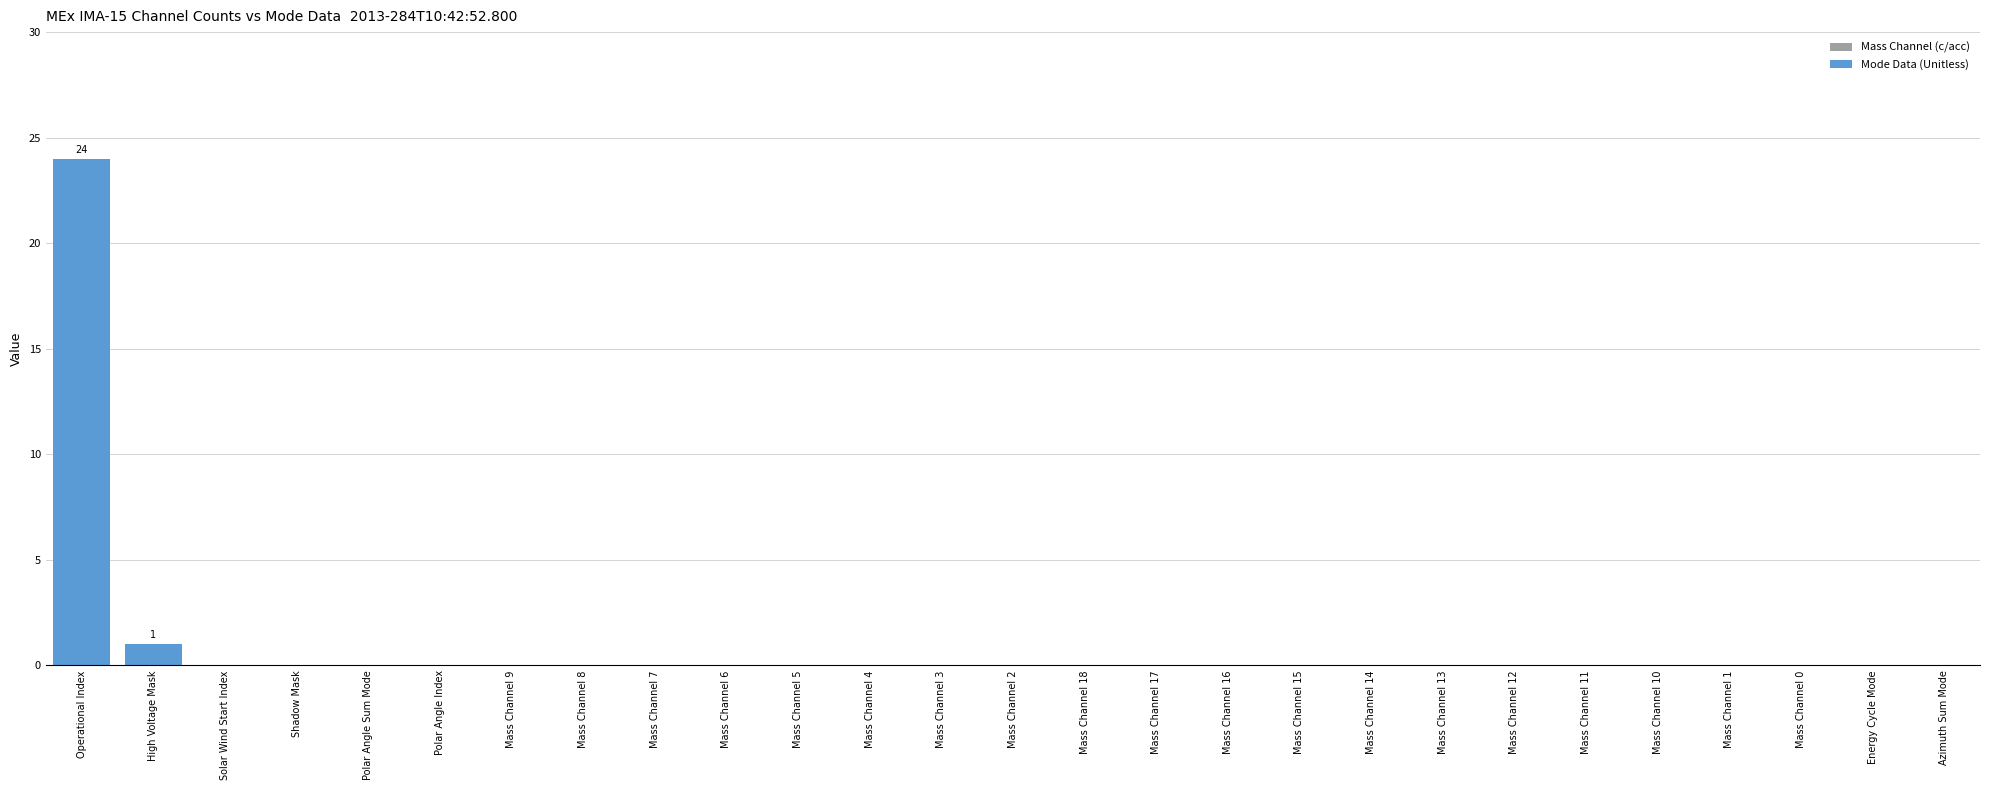

What is the maximum value shown in the chart?

24